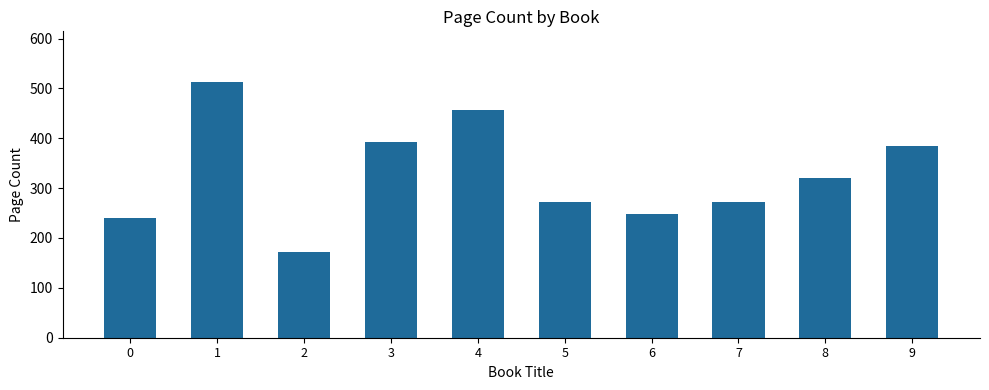

What is the average value?

327